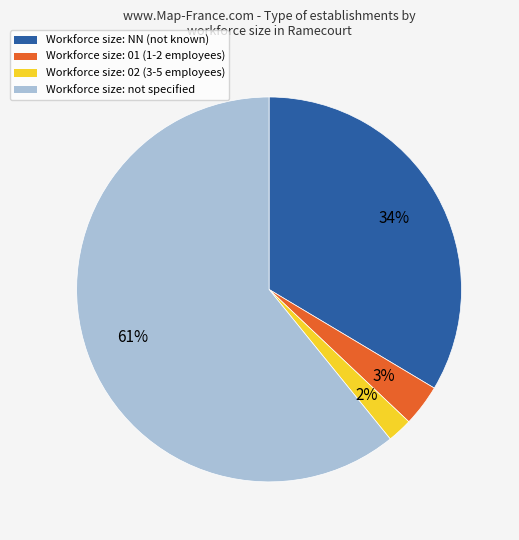

How many slices are in this pie chart?

4